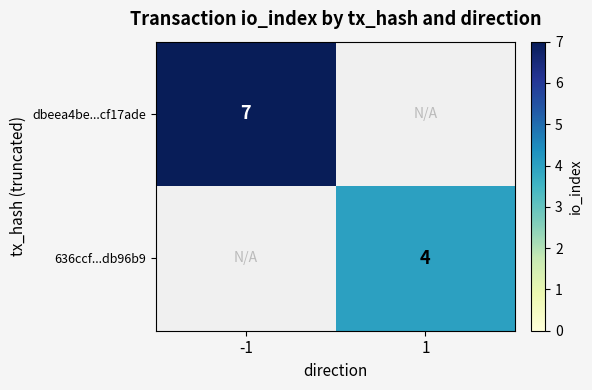

At which category does the chart reach its minimum across all series?

1